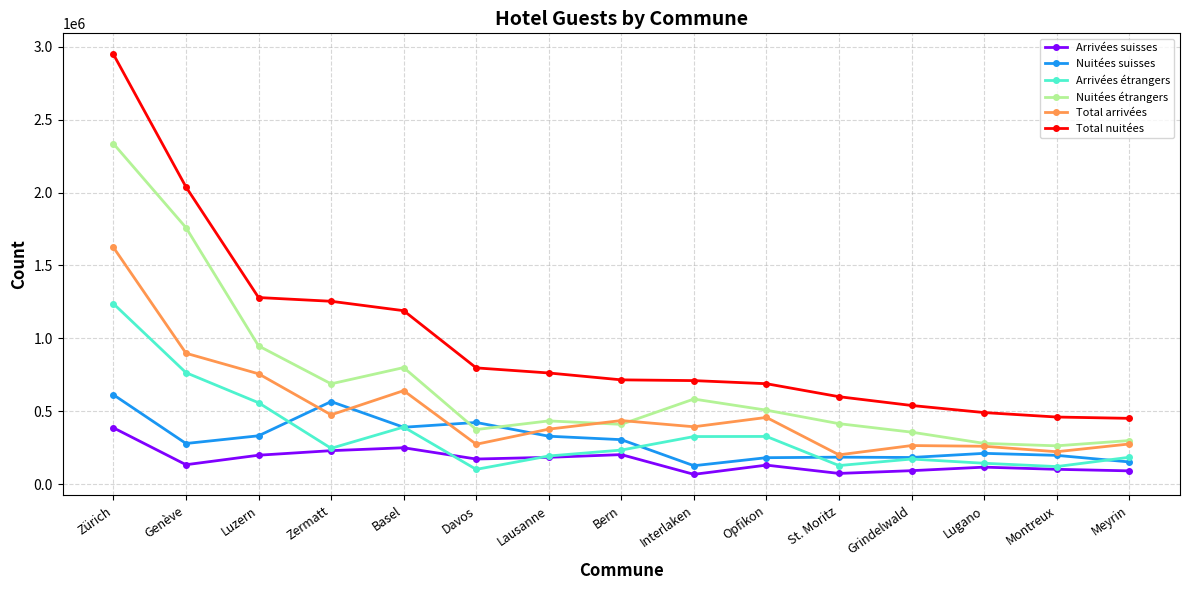

Is the value of Total arrivées at Opfikon greater than the value of Total nuitées at Davos?

No